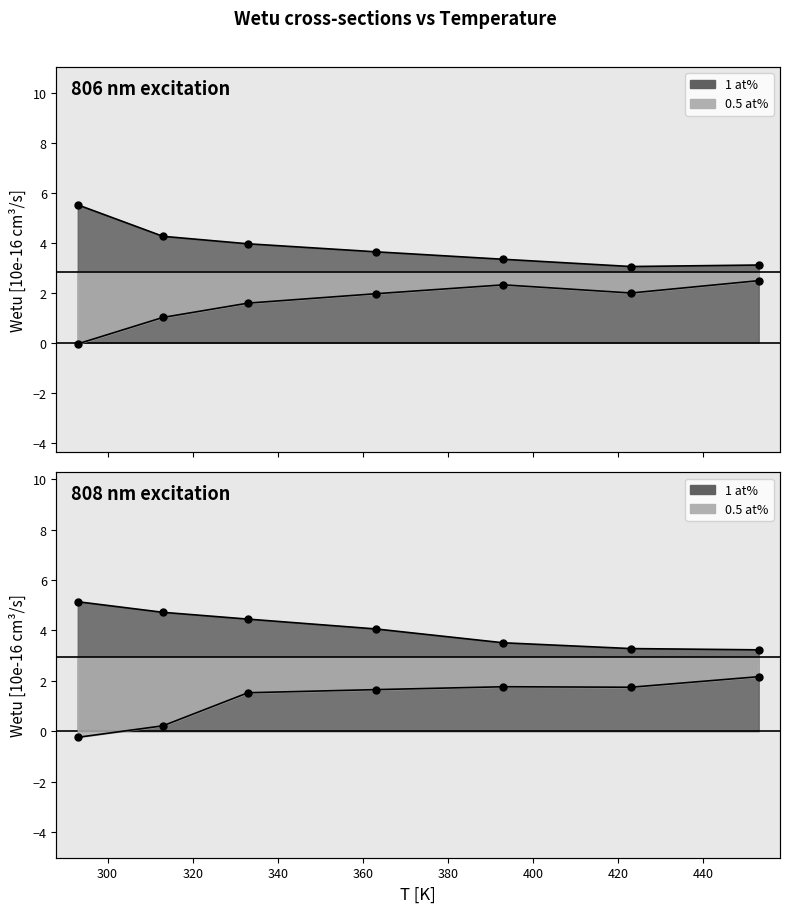

What is the maximum value for Wetu 806nm 1at% (col4)?

5.5